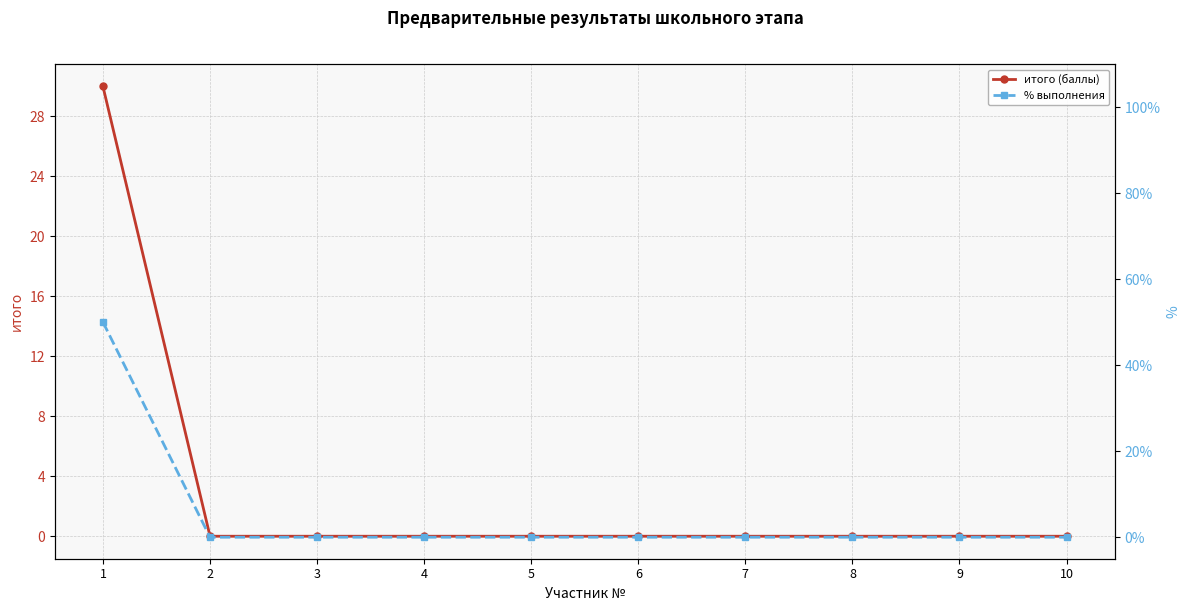

Rank the categories by итого (баллы) value from lowest to highest.

2, 3, 4, 5, 6, 7, 8, 9, 10, 1